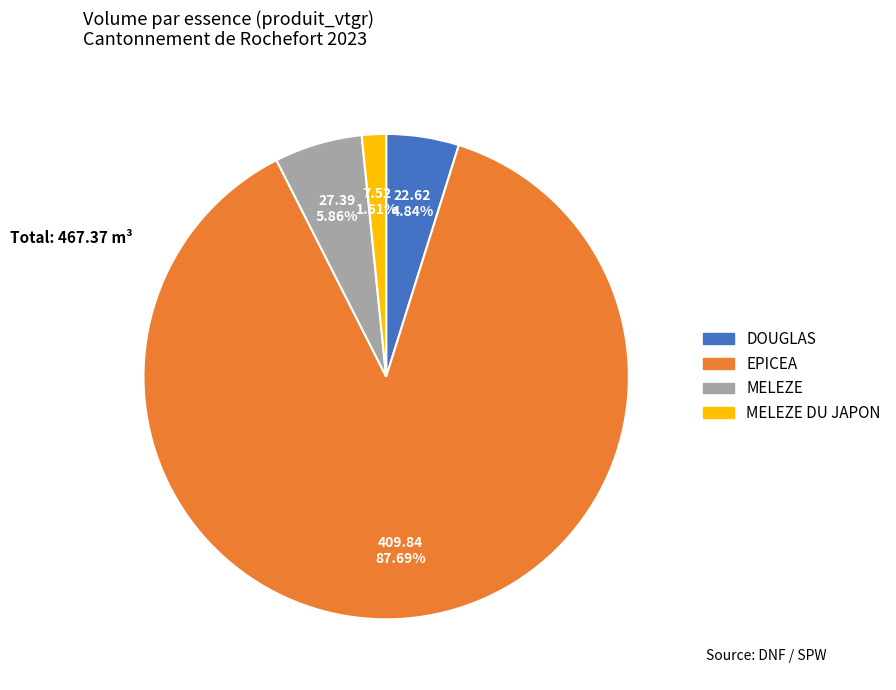

Does any single category account for the majority?

Yes